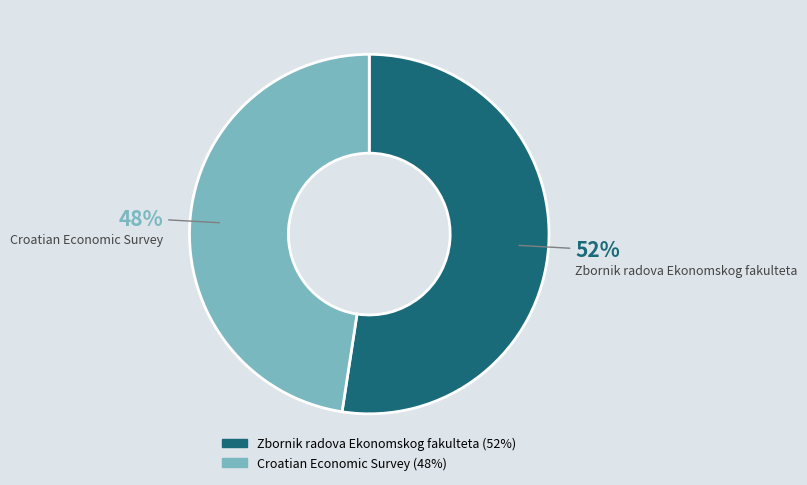

Is it true that Zbornik radova Ekonomskog fakulteta is 42% of the pie?

False